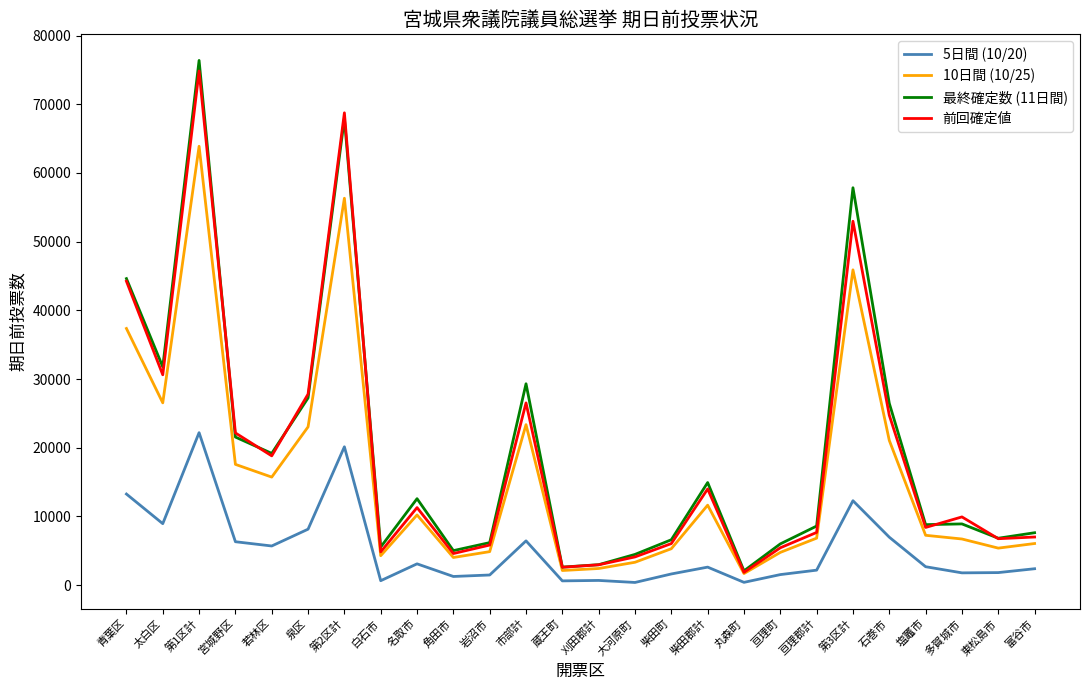

Rank the series at 第3区計 from highest to lowest value.

最終確定数 (11日間), 前回確定値, 10日間 (10/25), 5日間 (10/20)